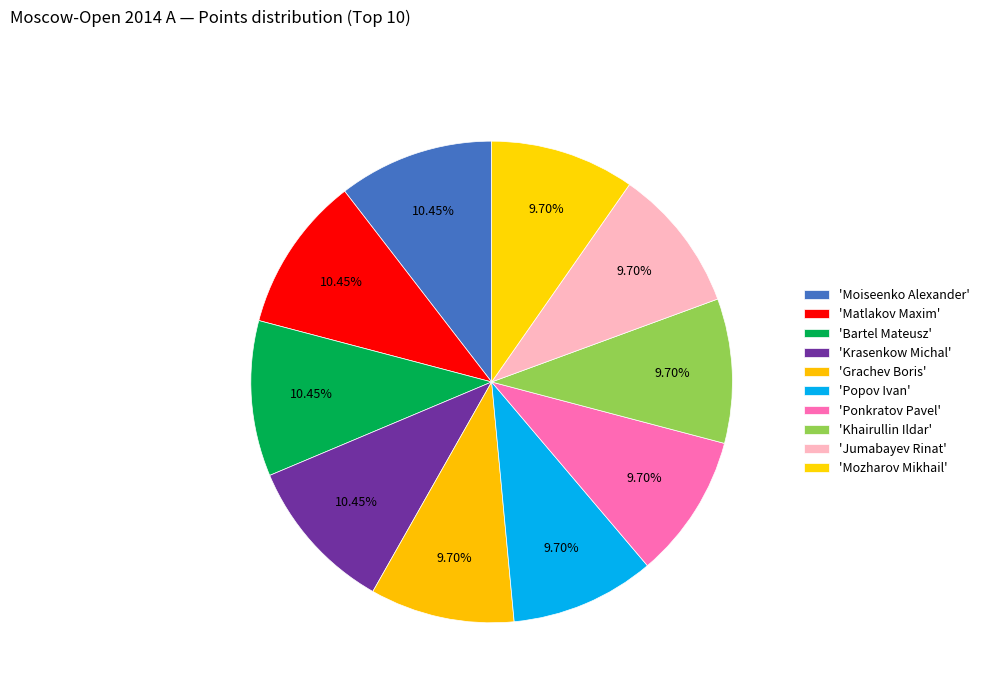

How many slices are in this pie chart?

10